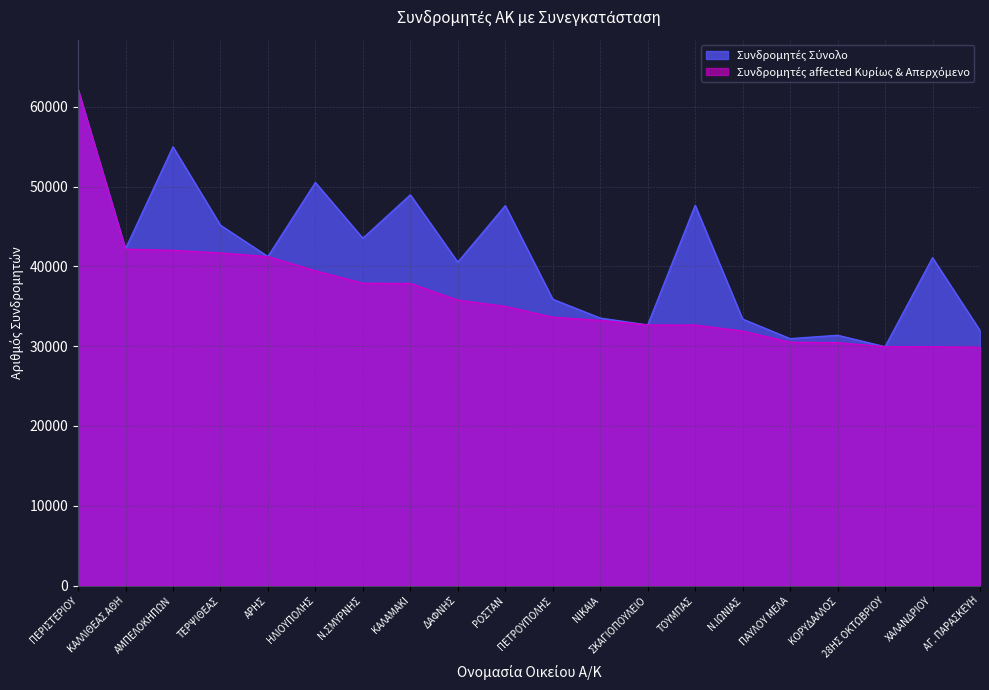

The Συνδρομητές Σύνολο series shows 20439 at ΚΟΡΥΔΑΛΛΟΣ. True or false?

False